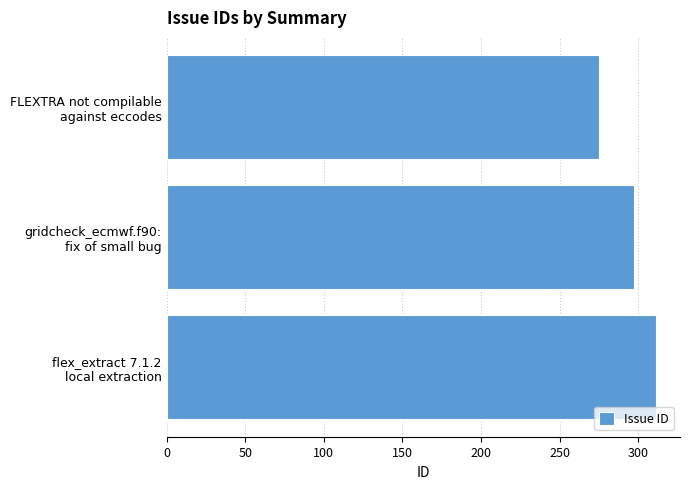

Reading top to bottom, transcribe all the data shown in this chart.

275	297	311